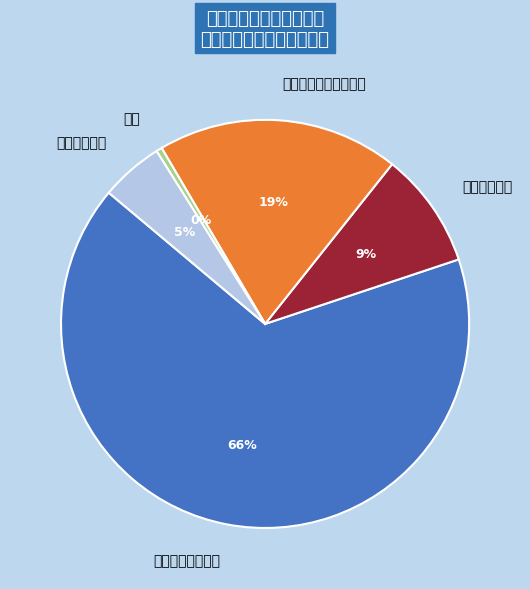

Is 科学技术管理事务 the majority of the pie?

Yes